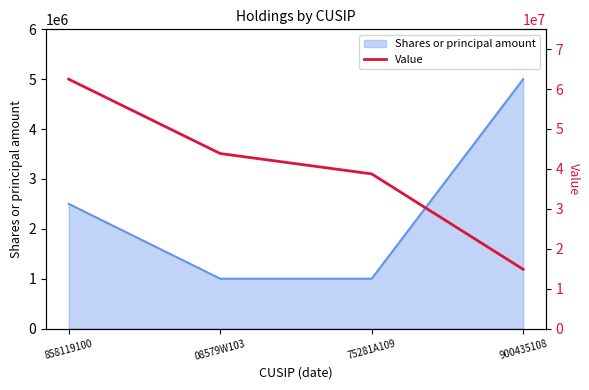

Is it true that the value at 858119100 is 110515156?

False